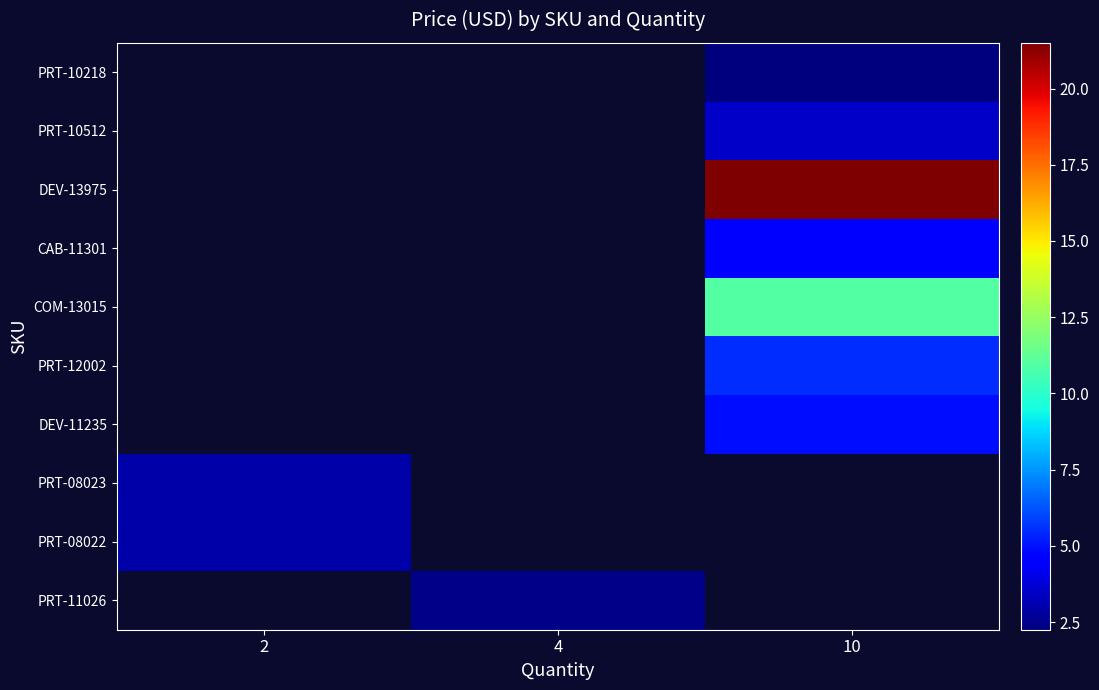

At which category does the chart reach its peak across all series?

10